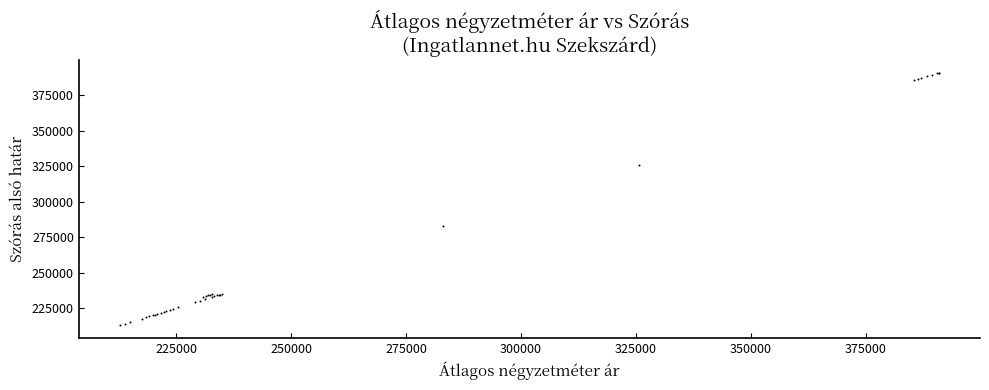

What Y value in the scatter plot is closest to 301838?

283012